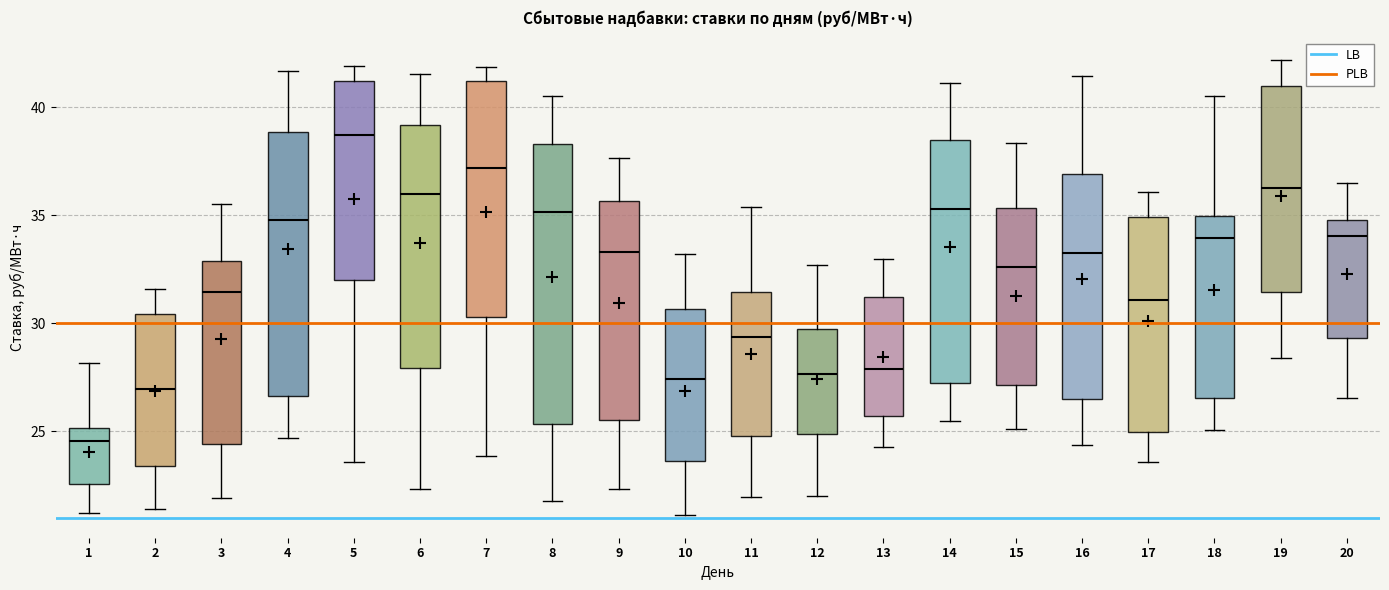

Where is the upper edge of the box at x = 20 on the y-axis? The values are not printed on the chart, so give them approximately, as read against the axis.

35.0